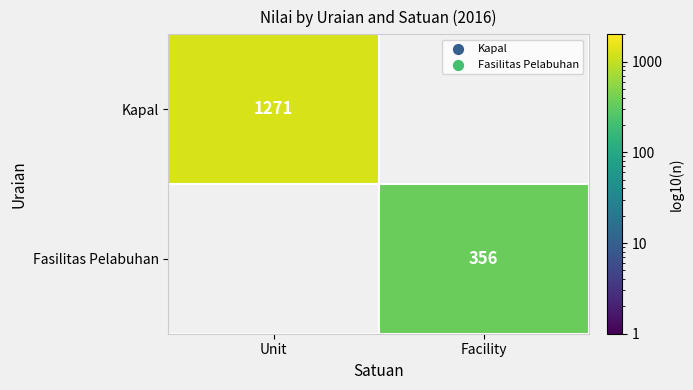

The Kapal series shows 1271 at Unit. True or false?

True